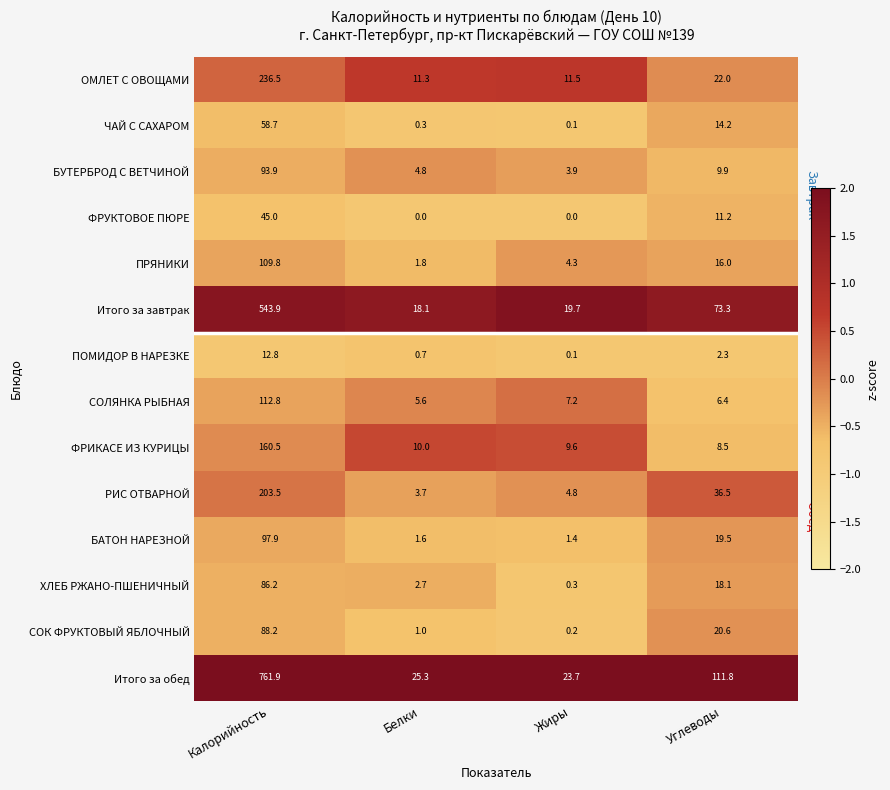

What is the difference between the maximum and minimum values in the ФРИКАСЕ ИЗ КУРИЦЫ series?

152.0